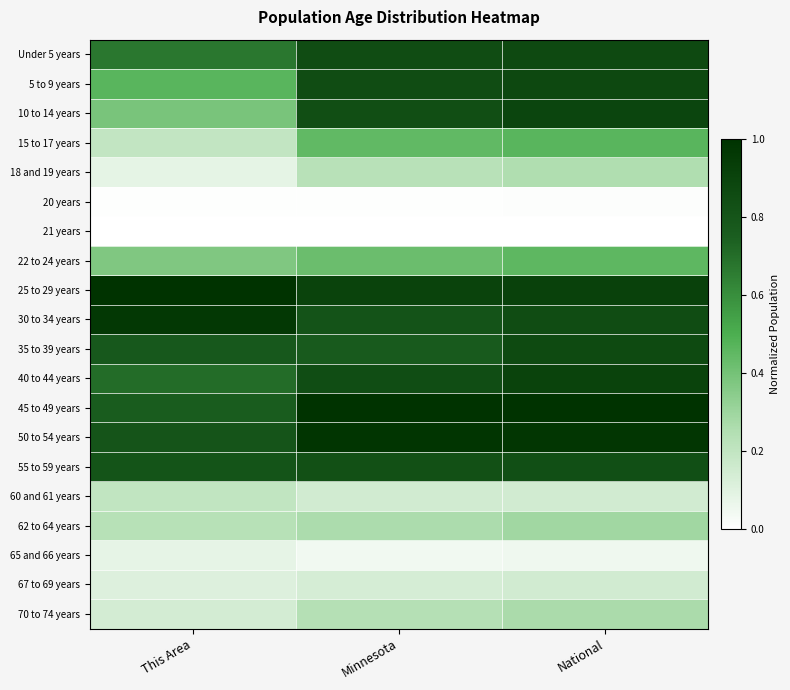

Rank the series at Minnesota from lowest to highest value.

21 years, 20 years, 65 and 66 years, 67 to 69 years, 60 and 61 years, 18 and 19 years, 70 to 74 years, 62 to 64 years, 22 to 24 years, 15 to 17 years, 35 to 39 years, 30 to 34 years, 55 to 59 years, 10 to 14 years, 40 to 44 years, Under 5 years, 5 to 9 years, 25 to 29 years, 50 to 54 years, 45 to 49 years